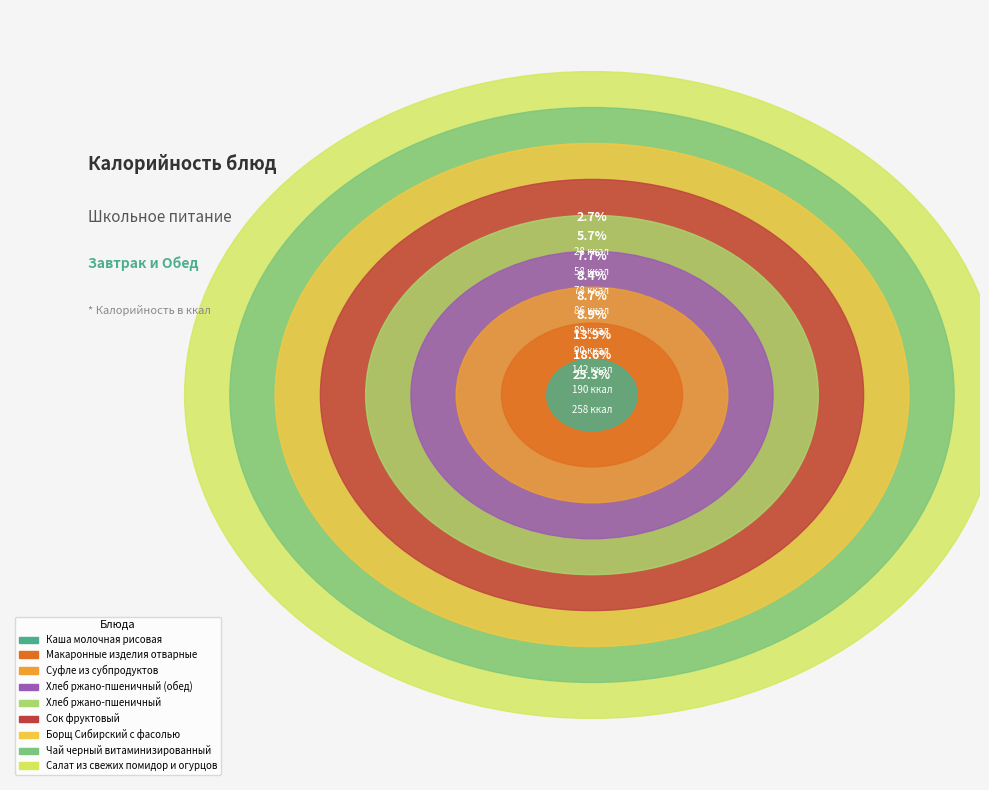

To the nearest percent, what portion does Сок фруктовый represent?

8%